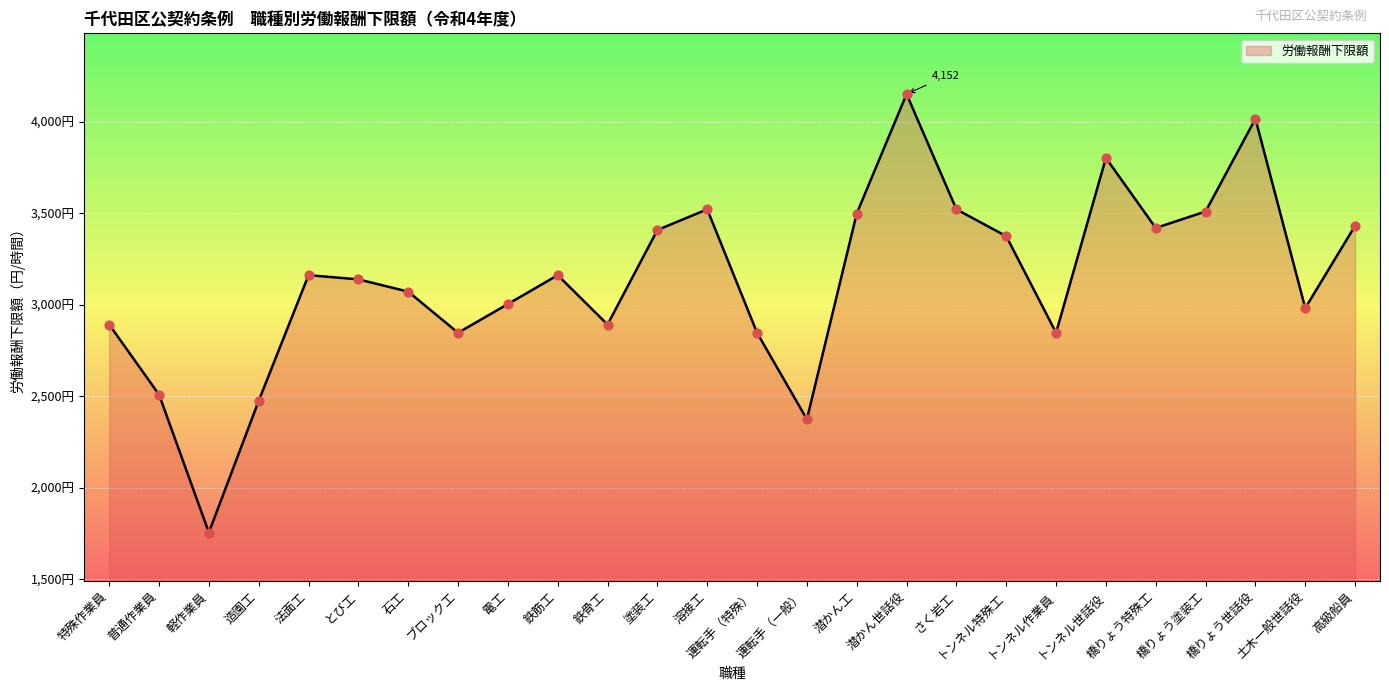

What is the ratio of the value at トンネル作業員 to the value at 普通作業員?

1.1